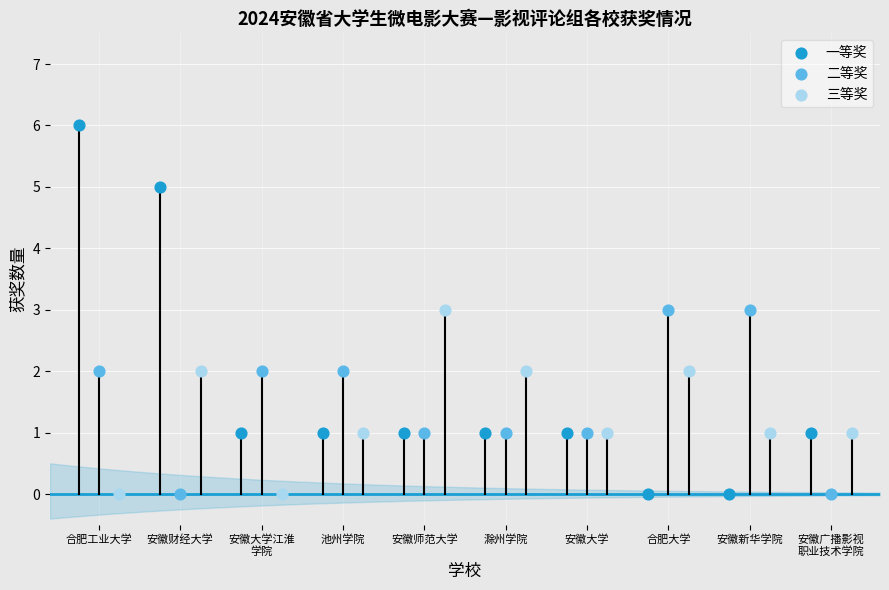

Which series has the widest spread of Y values?

一等奖